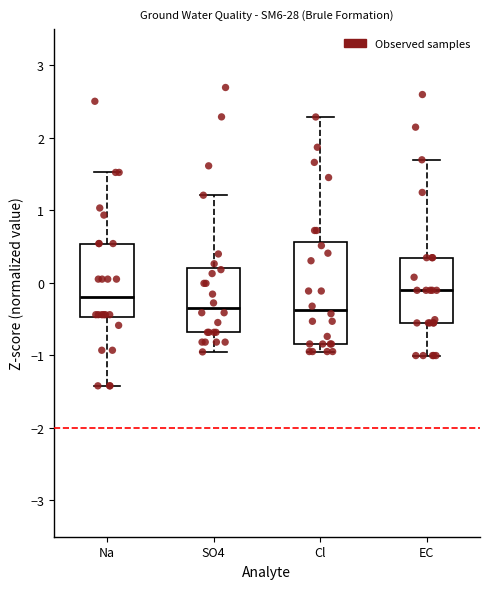

Reading left to right, read every box against the y-axis: the position of its median line, the range the box covers, and the ends of its whiskers. The values are not printed on the chart, so give them approximately, as read against the axis.

Na: median -0.2, box -0.5 to 0.5, whiskers -1.4 to 1.5
SO4: median -0.3, box -0.7 to 0.2, whiskers -1.0 to 1.2
Cl: median -0.4, box -0.8 to 0.6, whiskers -0.9 to 2.3
EC: median -0.1, box -0.6 to 0.3, whiskers -1.0 to 1.7